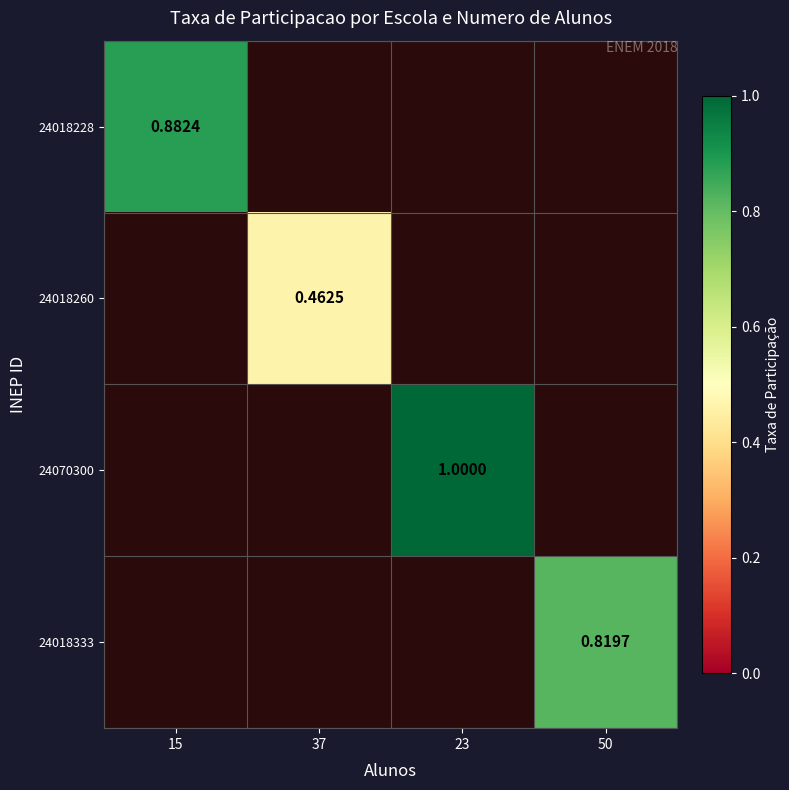

Read the 24070300 value at 23.

1.0